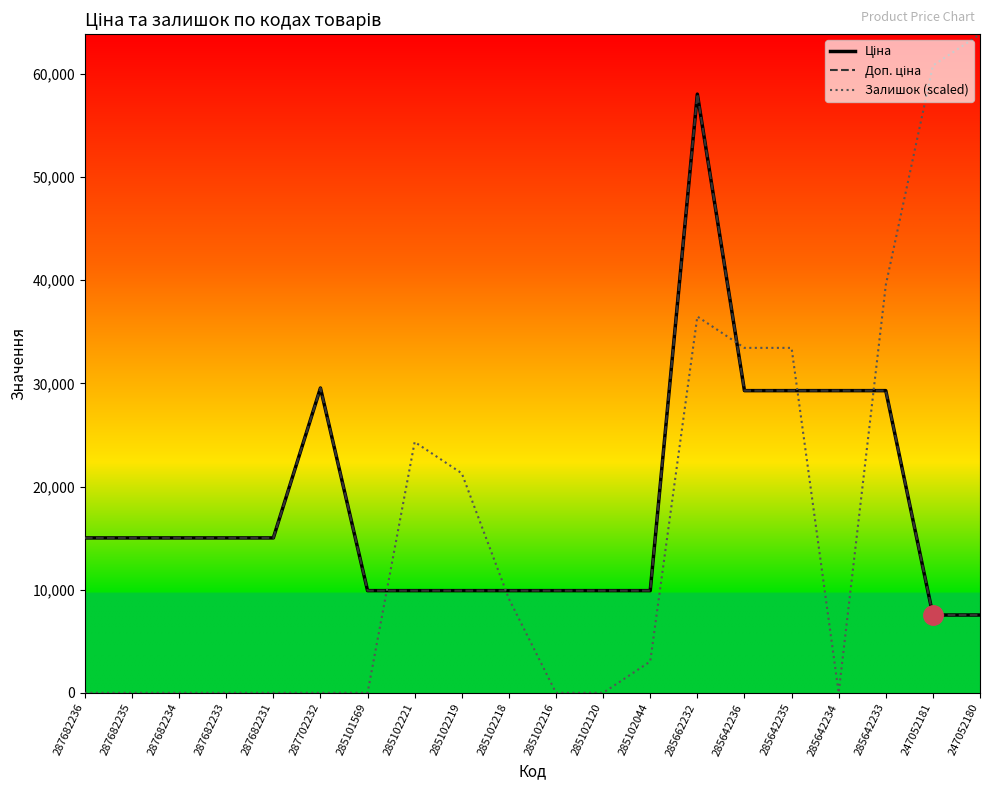

Reading right to left, what are all the values shown in this chart?

Ціна: 247052180=7545.9	247052181=7545.9	285642233=29294.9	285642234=29294.9	285642235=29294.9	285642236=29294.9	285662232=58037.0	285102044=9908.5	285102120=9908.5	285102216=9908.5	285102218=9908.5	285102219=9908.5	285102221=9908.5	285101569=9908.5	287702232=29548.9	287682231=15019.2	287682233=15019.2	287682234=15019.2	287682235=15019.2	287682236=15019.2
Доп. ціна: 247052180=7545.9	247052181=7545.9	285642233=29294.9	285642234=29294.9	285642235=29294.9	285642236=29294.9	285662232=58037.0	285102044=9908.5	285102120=9908.5	285102216=9908.5	285102218=9908.5	285102219=9908.5	285102221=9908.5	285101569=9908.5	287702232=29548.9	287682231=15019.2	287682233=15019.2	287682234=15019.2	287682235=15019.2	287682236=15019.2
Залишок (scaled): 247052180=63840.7	247052181=60800.7	285642233=39520.5	285642234=0.0	285642235=33440.4	285642236=33440.4	285662232=36480.4	285102044=3040.0	285102120=0.0	285102216=0.0	285102218=9120.1	285102219=21280.2	285102221=24320.3	285101569=0.0	287702232=0.0	287682231=0.0	287682233=0.0	287682234=0.0	287682235=0.0	287682236=0.0